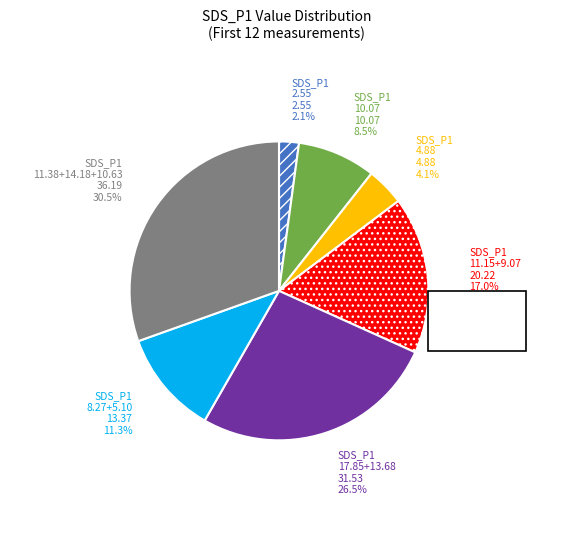

Which category has the biggest portion of the pie?

SDS_P1 11.38+14.18+10.63